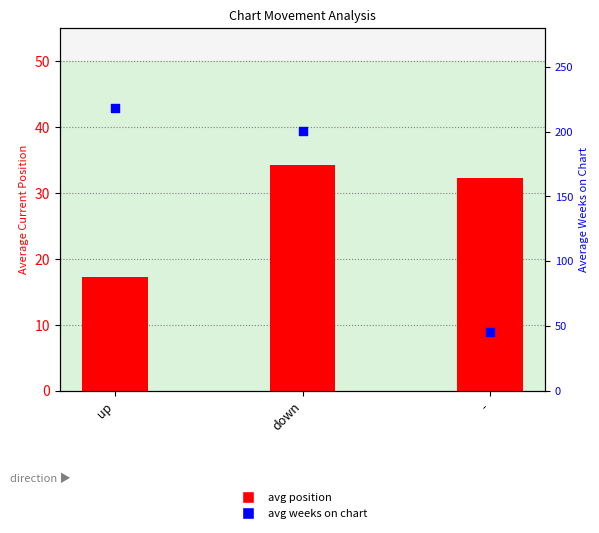

Which series contains the lowest Y value?

avg position